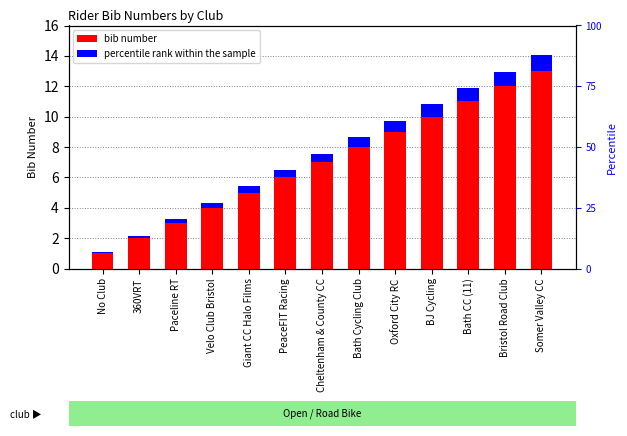

How many categories are shown in the chart?

13